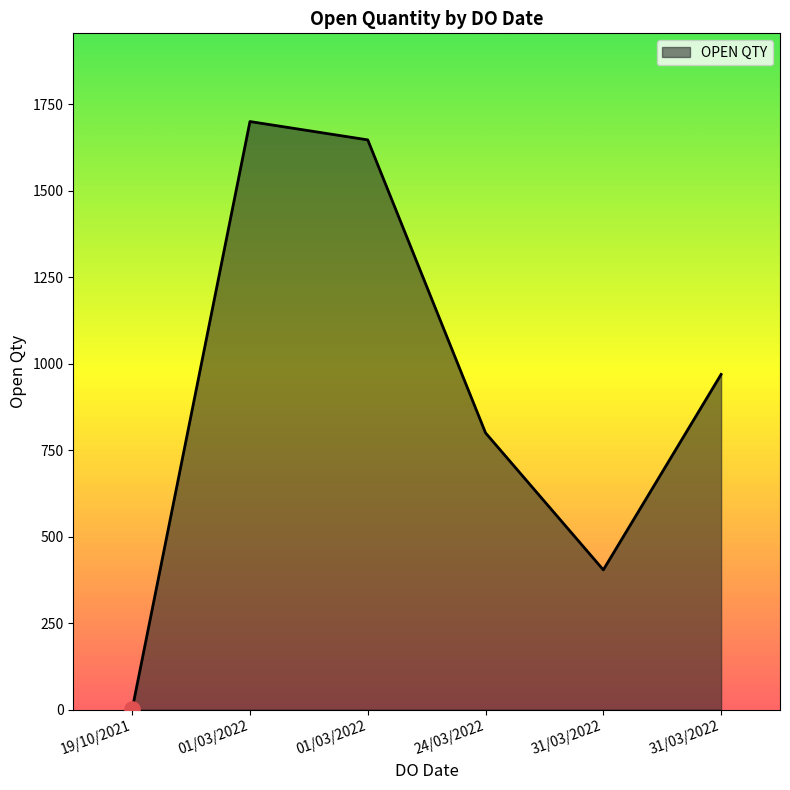

Which has a higher value, 01/03/2022 or 24/03/2022?

01/03/2022